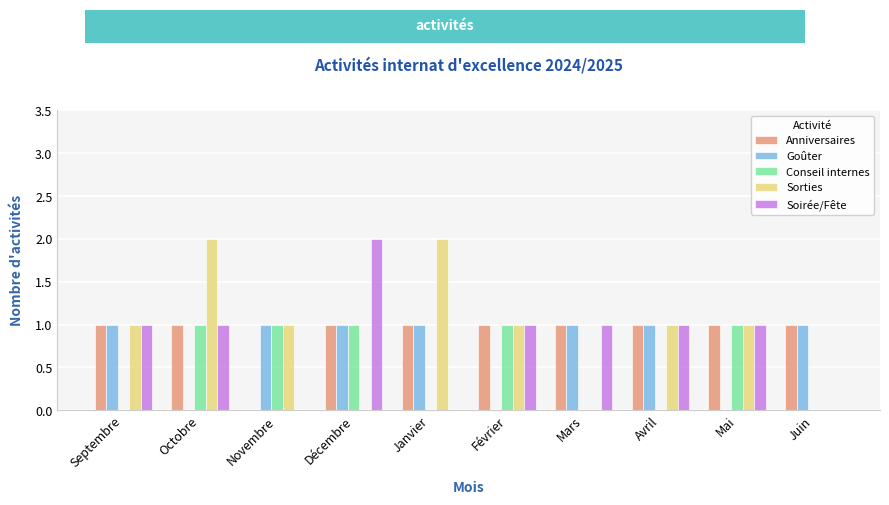

Reading left to right, what are all the values shown in this chart?

Anniversaires: 1	1	0	1	1	1	1	1	1	1
Goûter: 1	0	1	1	1	0	1	1	0	1
Conseil internes: 0	1	1	1	0	1	0	0	1	0
Sorties: 1	2	1	0	2	1	0	1	1	0
Soirée/Fête: 1	1	0	2	0	1	1	1	1	0